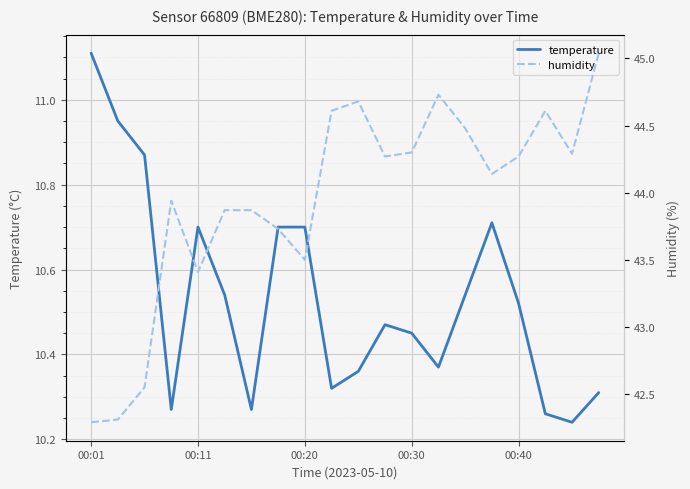

At 11, list the series in order from smallest to largest.

temperature, humidity